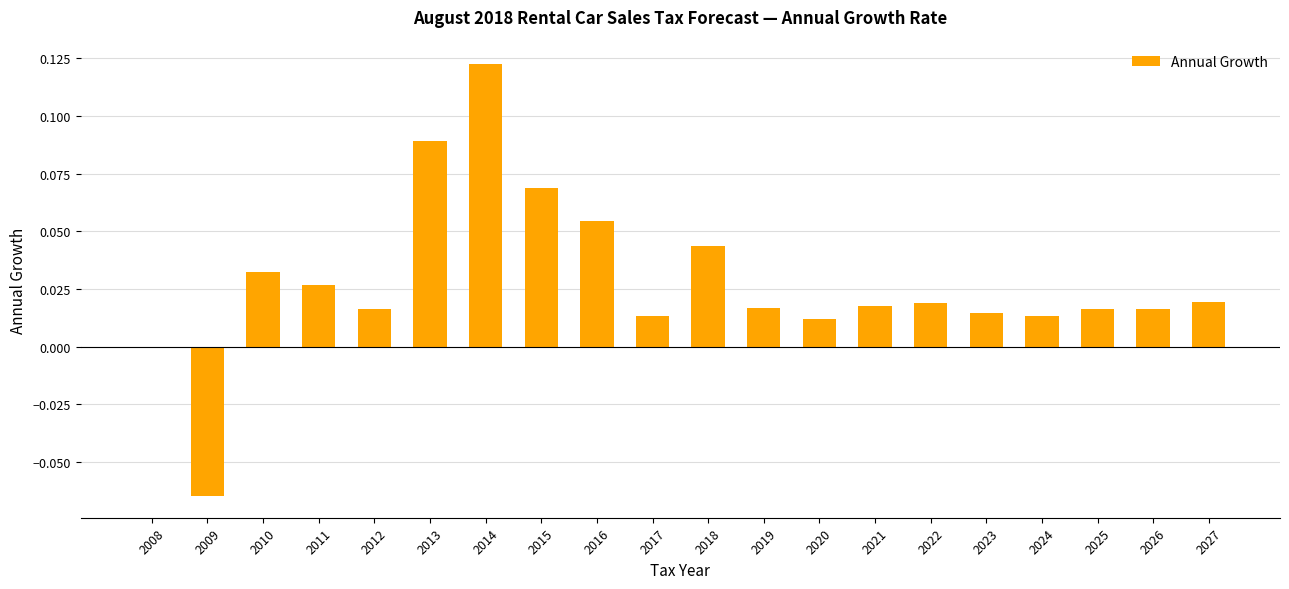

How many series are shown in this chart?

1